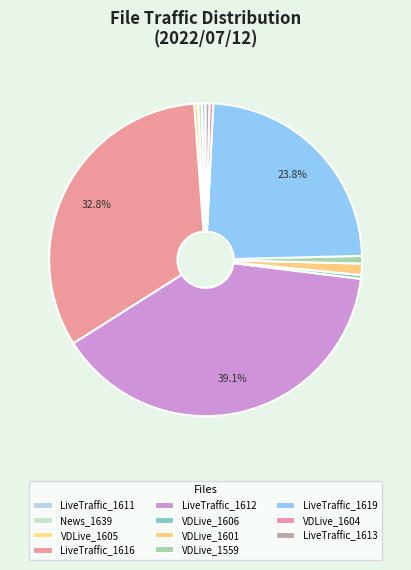

How many slices are in this pie chart?

11